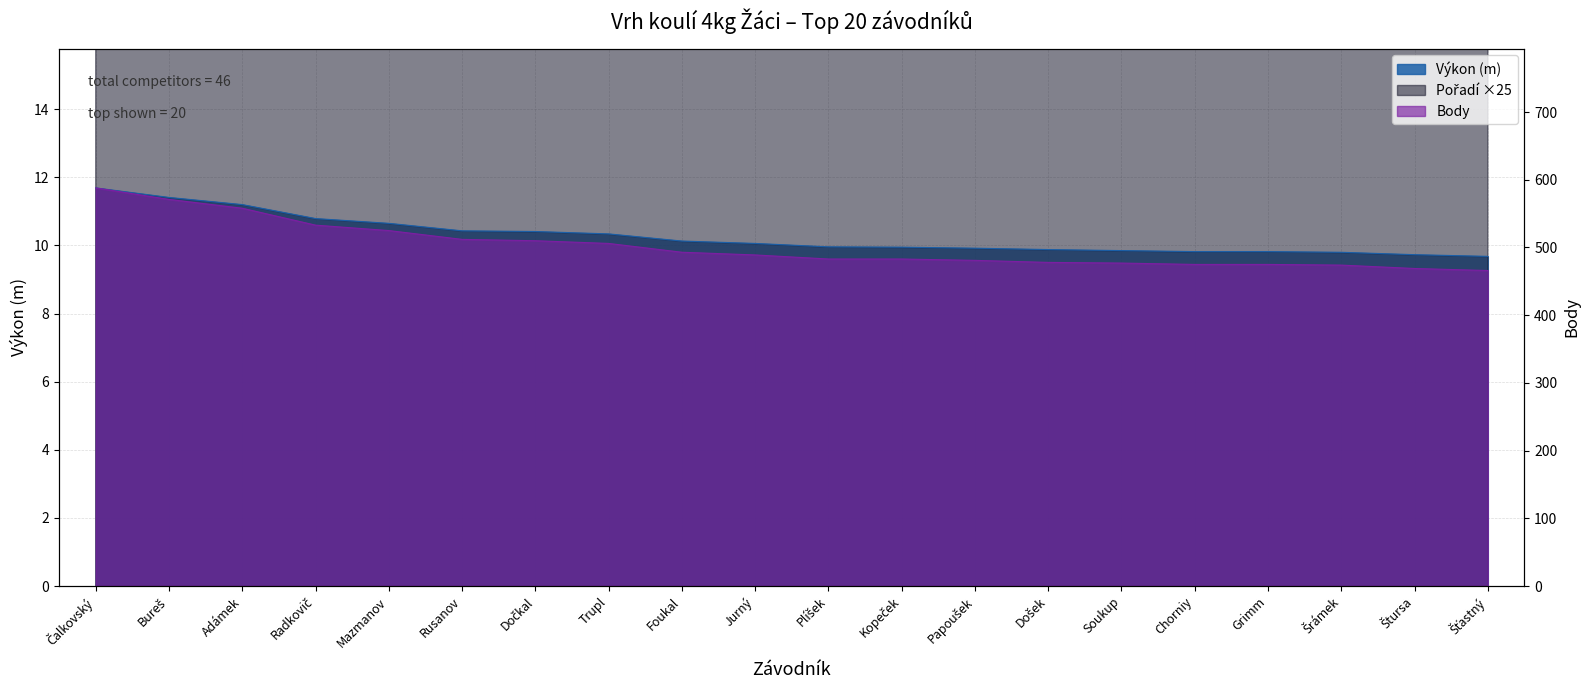

At which label is Výkon closest to 10?

Plíšek